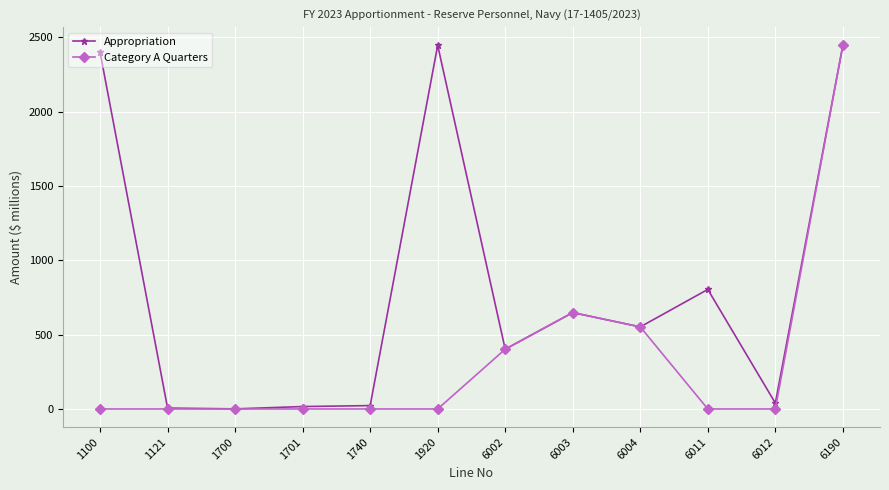

At which category is the sum across all series the highest?

6190